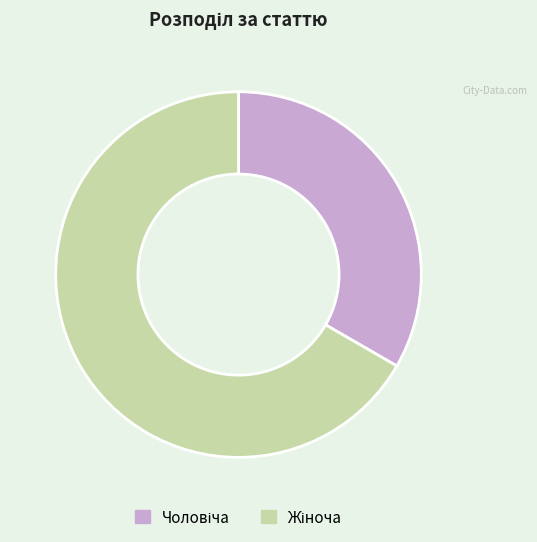

Is there a majority slice in this chart?

Yes